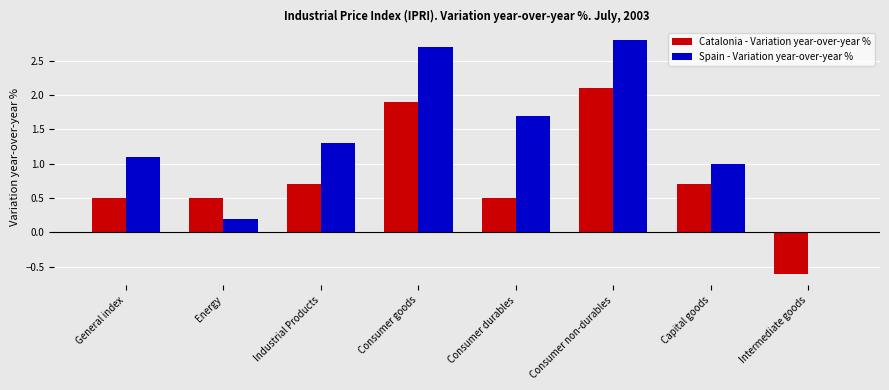

Reading right to left, transcribe all the data shown in this chart.

Catalonia - Variation year-over-year %: -0.6	0.7	2.1	0.5	1.9	0.7	0.5	0.5
Spain - Variation year-over-year %: 0.0	1.0	2.8	1.7	2.7	1.3	0.2	1.1